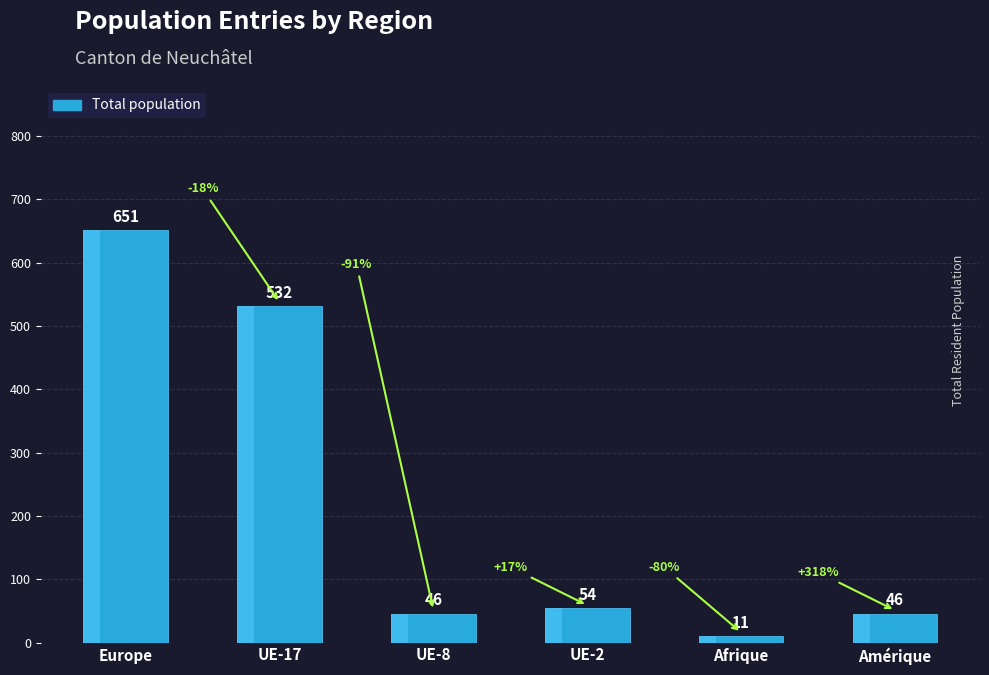

True or false: the data shows 54 at UE-2.

True